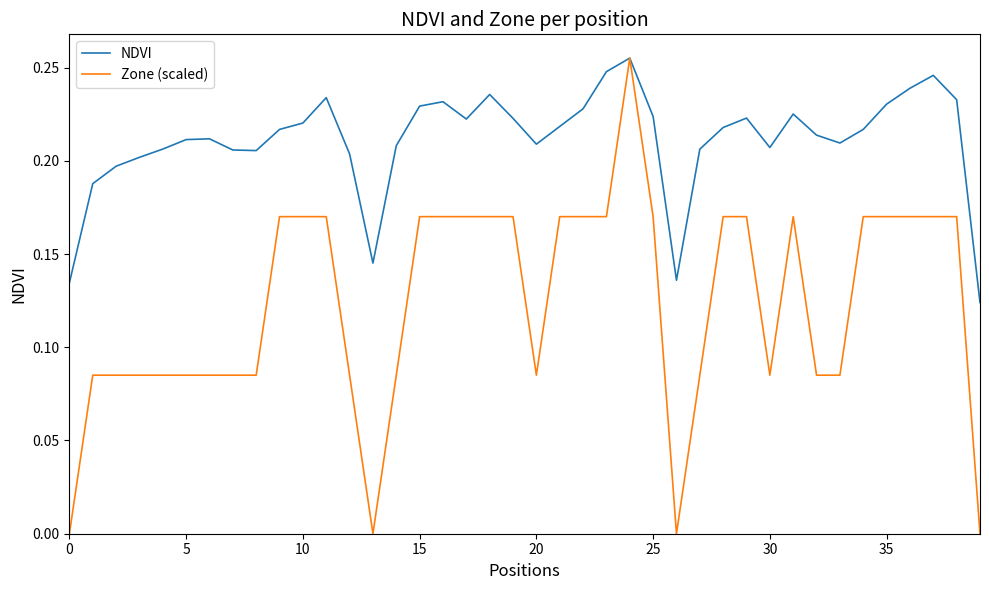

Rank the series by their average value, from highest to lowest.

NDVI, Zone (scaled)